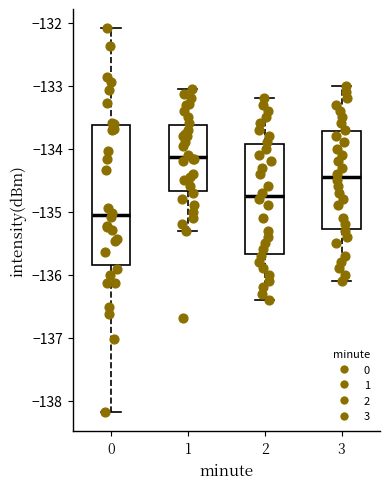

Reading left to right, read every box against the y-axis: the position of its median line, the range the box covers, and the ends of its whiskers. The values are not printed on the chart, so give them approximately, as read against the axis.

0: median -135.0, box -135.8 to -133.6, whiskers -138.2 to -132.1
1: median -134.1, box -134.7 to -133.6, whiskers -135.3 to -133.0
2: median -134.7, box -135.7 to -133.9, whiskers -136.4 to -133.2
3: median -134.4, box -135.3 to -133.7, whiskers -136.1 to -133.0